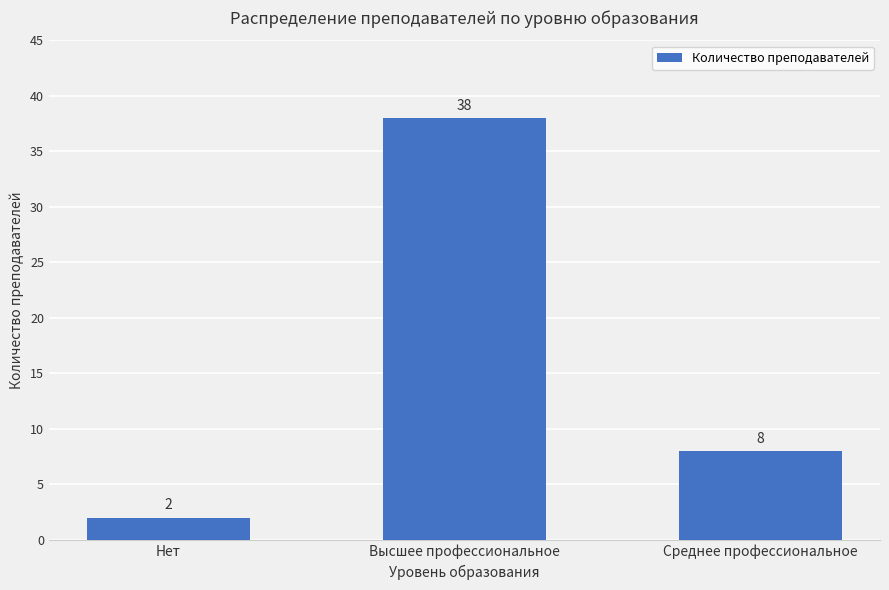

How many bars are there in total?

3